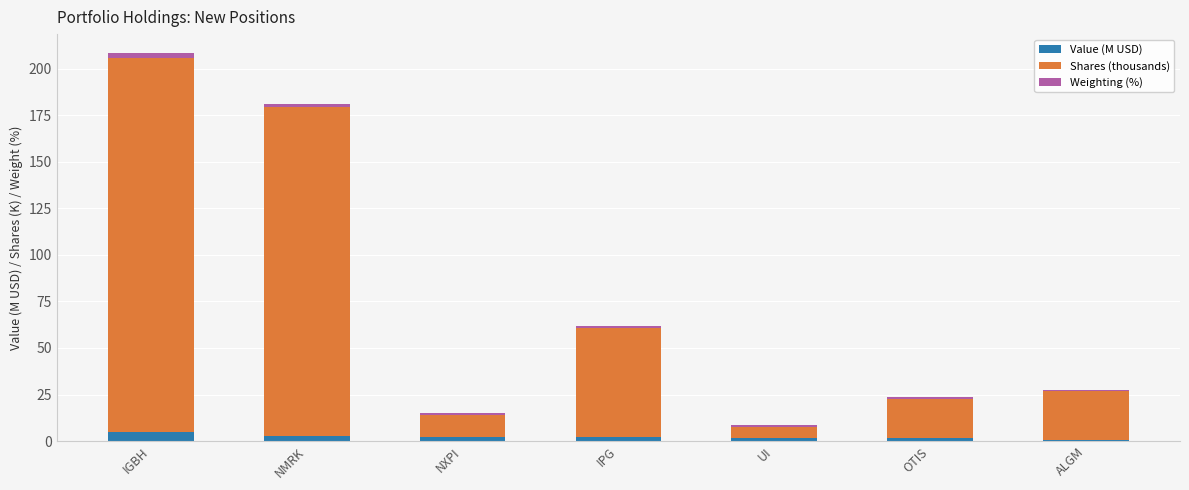

At which category is the sum across all series the highest?

IGBH